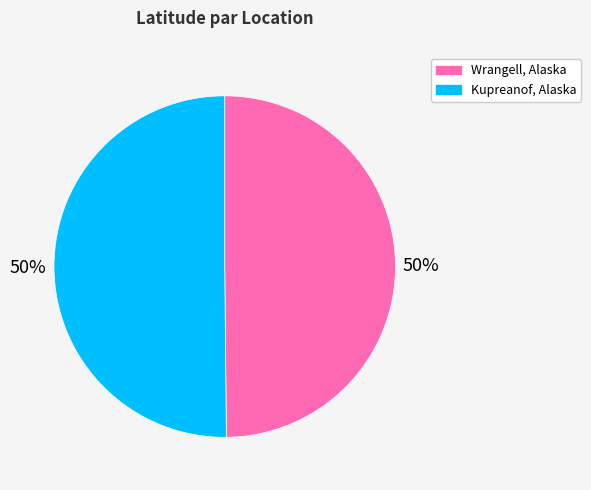

The Kupreanof, Alaska slice represents 50% of the pie. True or false?

True